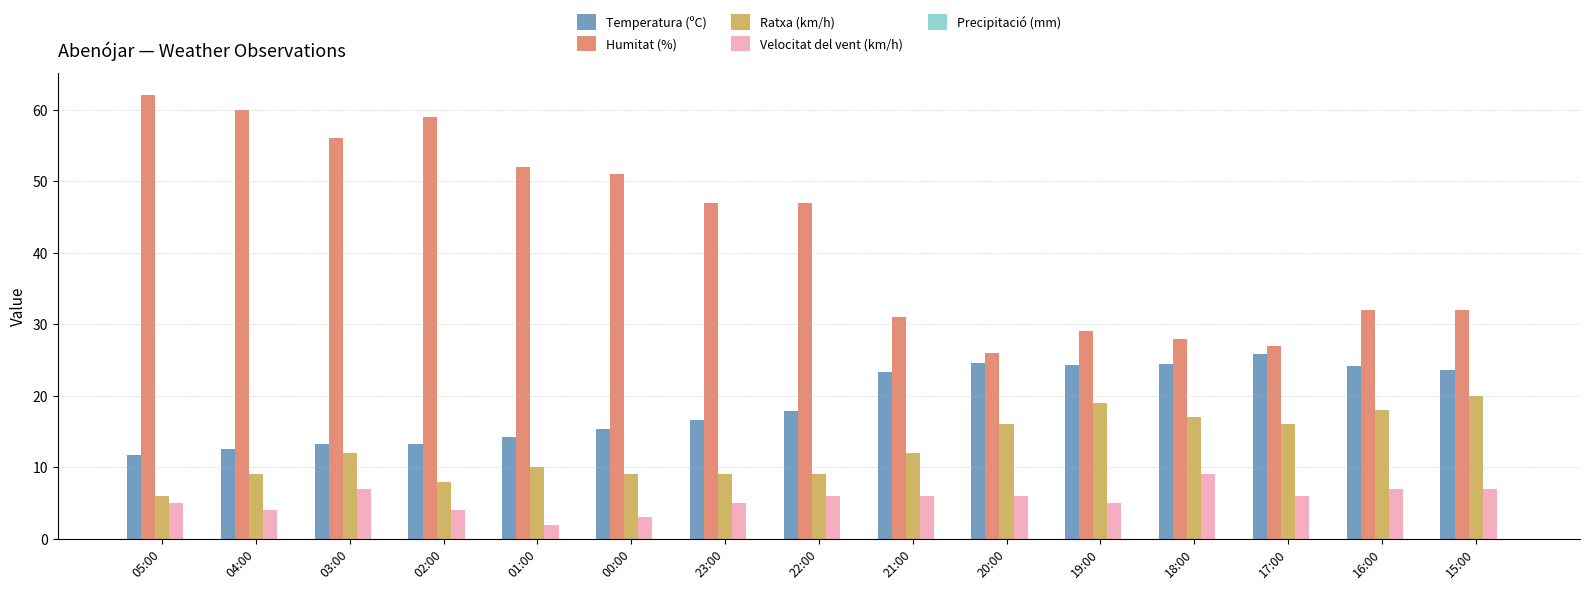

What position from the left is 19:00?

11